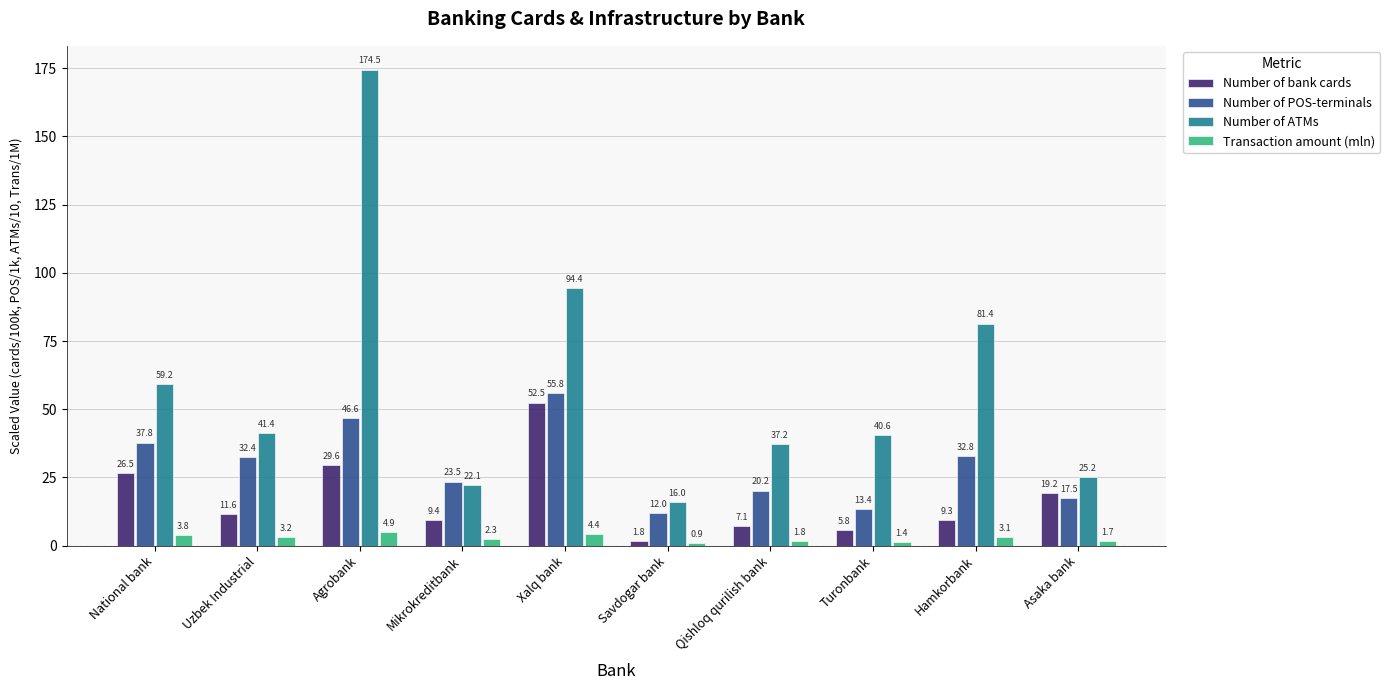

What is the approximate value of Number of ATMs at Savdogar bank?

16.0